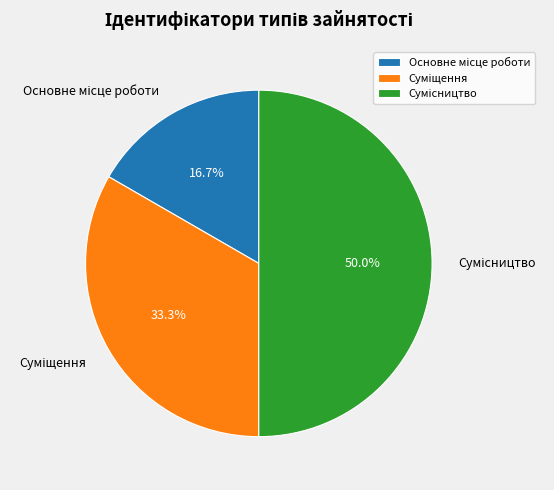

Is the sum of Основне місце роботи and Суміщення greater than half?

No